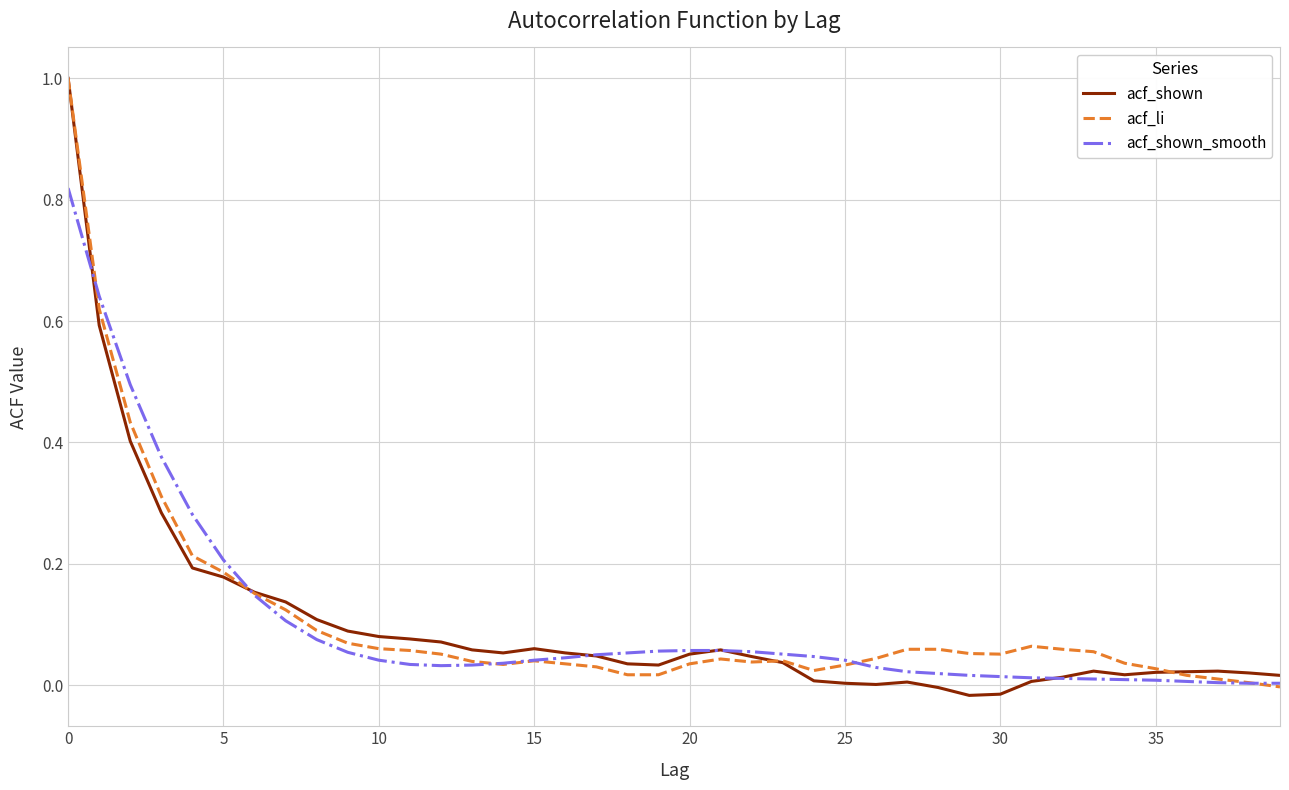

What is the highest value of the acf_li series?

1.0